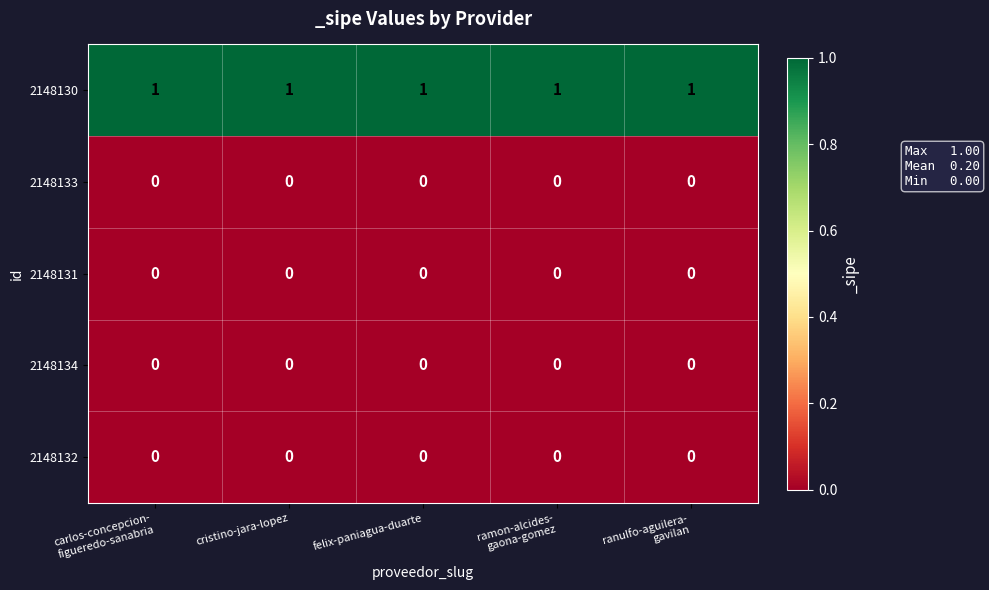

The 2148134 series shows 0 at cristino-jara-lopez. True or false?

True